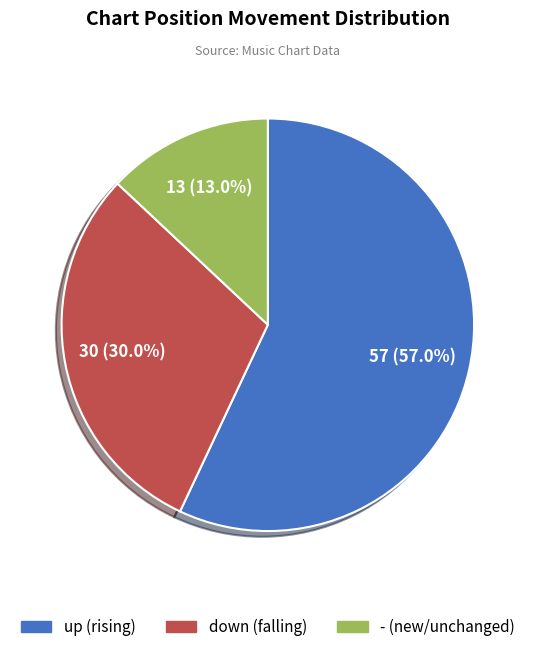

What is the smallest slice in the pie chart?

-